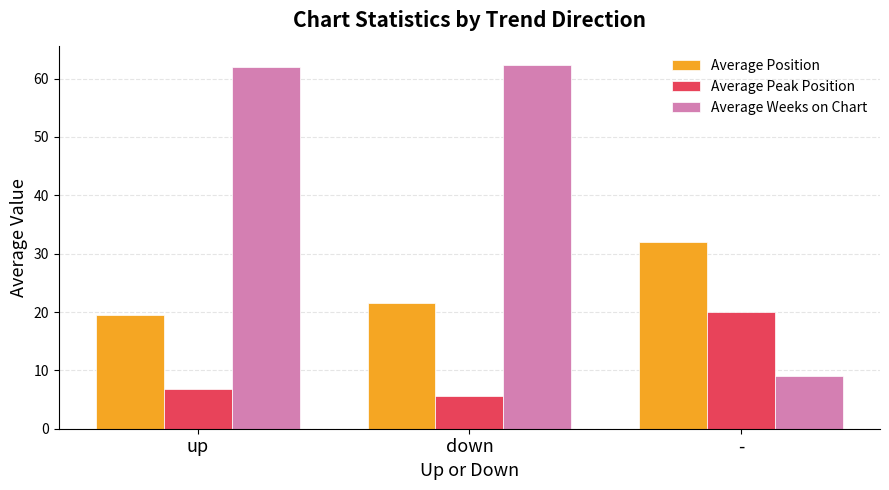

Reading right to left, list all the values displayed in this chart.

Average Position: 32.0	21.5	19.5
Average Peak Position: 20.0	5.6	6.9
Average Weeks on Chart: 9.0	62.4	62.0